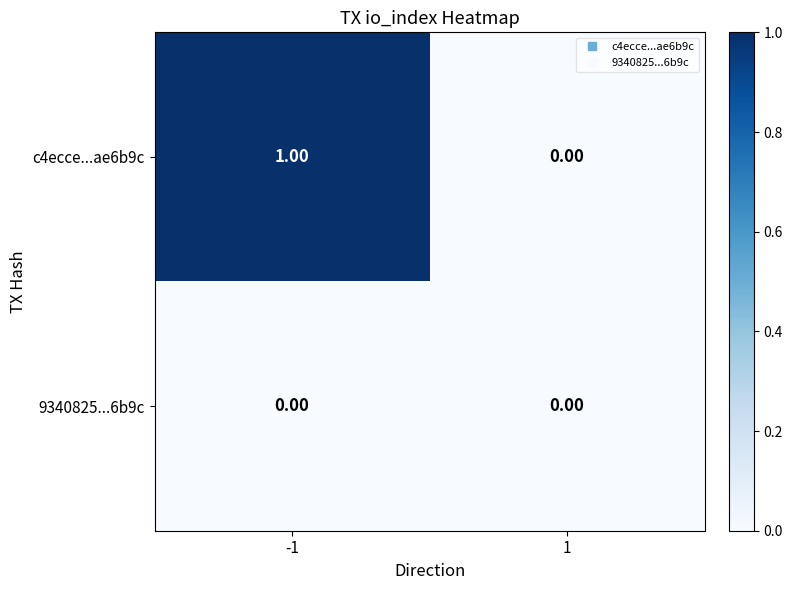

Between -1 and 1, which series saw the biggest shift?

c4ecce...ae6b9c